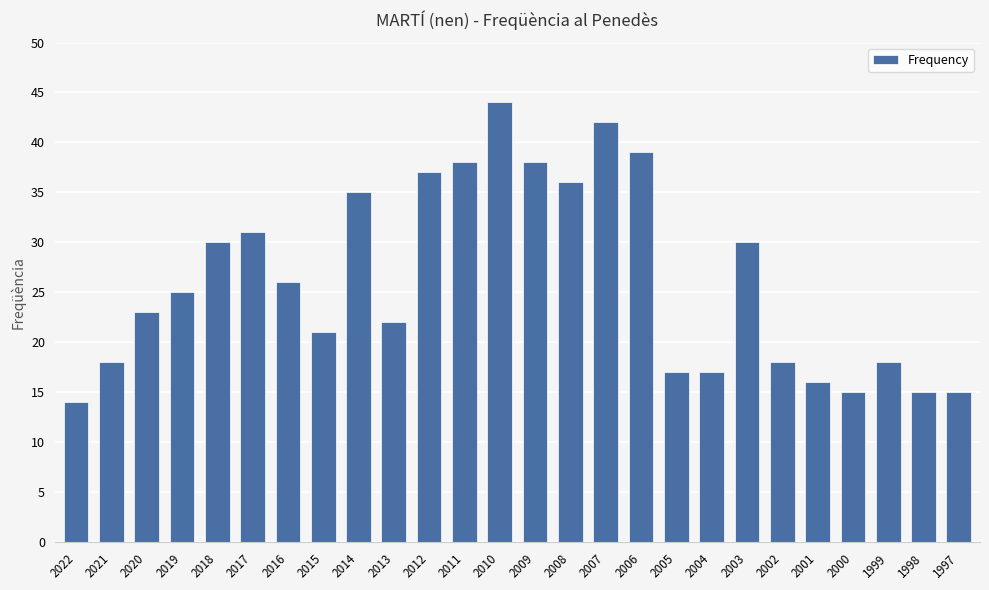

What is the change in value from 2020 to 2002?

-5